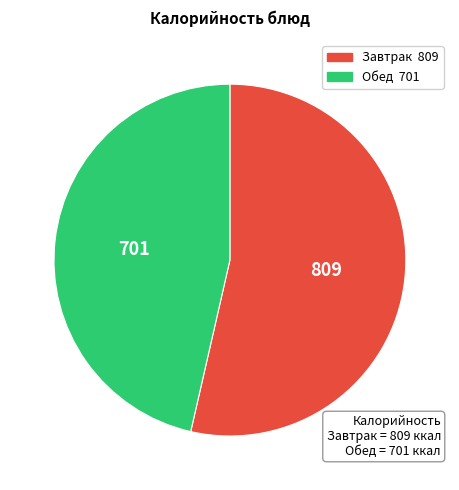

How many segments does this pie chart have?

2